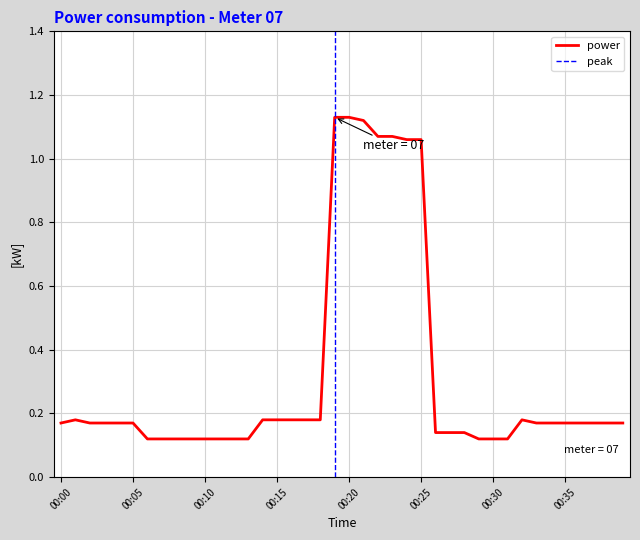

Reading left to right, transcribe all the data shown in this chart.

0.2	0.2	0.2	0.2	0.2	0.2	0.1	0.1	0.1	0.1	0.1	0.1	0.1	0.1	0.2	0.2	0.2	0.2	0.2	1.1	1.1	1.1	1.1	1.1	1.1	1.1	0.1	0.1	0.1	0.1	0.1	0.1	0.2	0.2	0.2	0.2	0.2	0.2	0.2	0.2